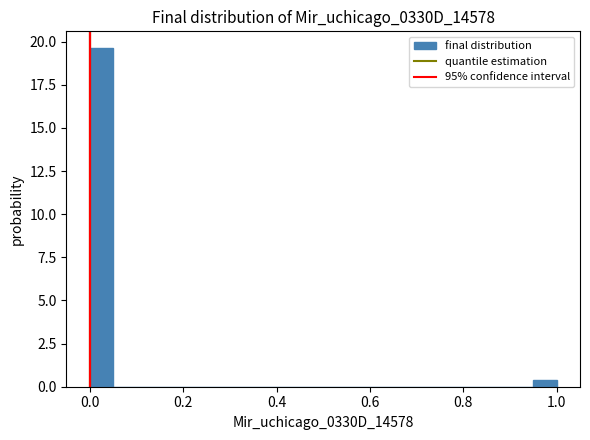

Read against the x-axis, roughly where is the centre of the tallest bar?

0.02